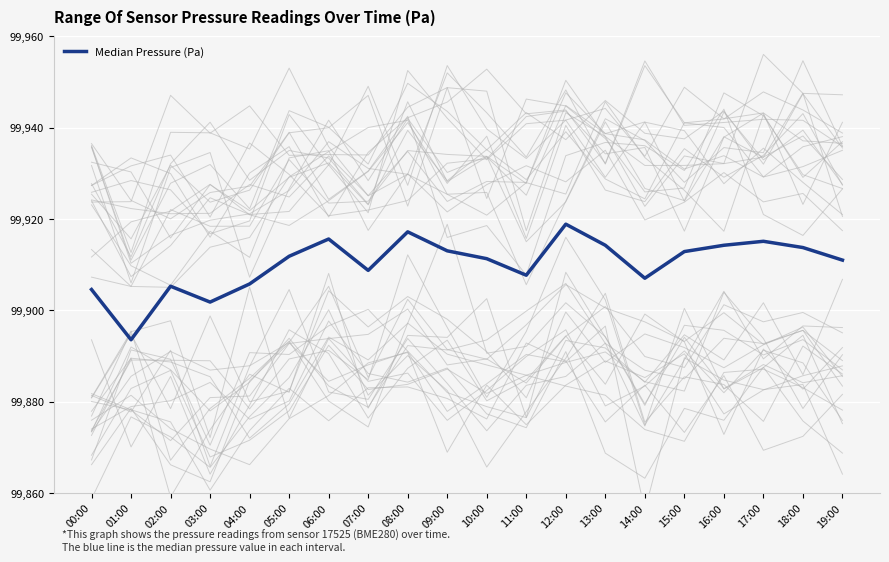

How many values are below 99911?

9